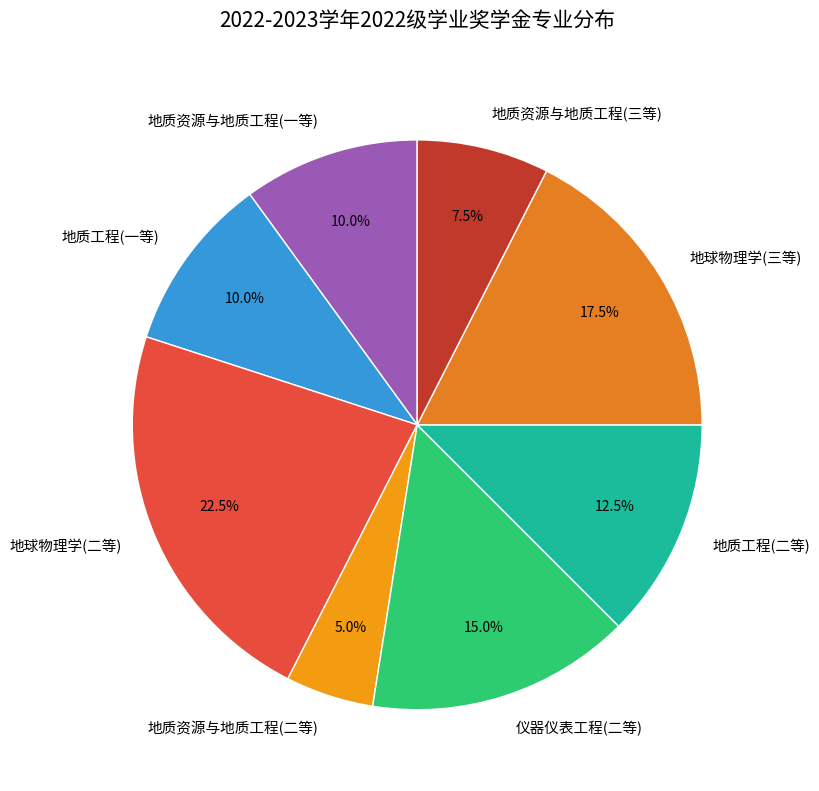

Which slice is the smallest?

地质资源与地质工程(二等)